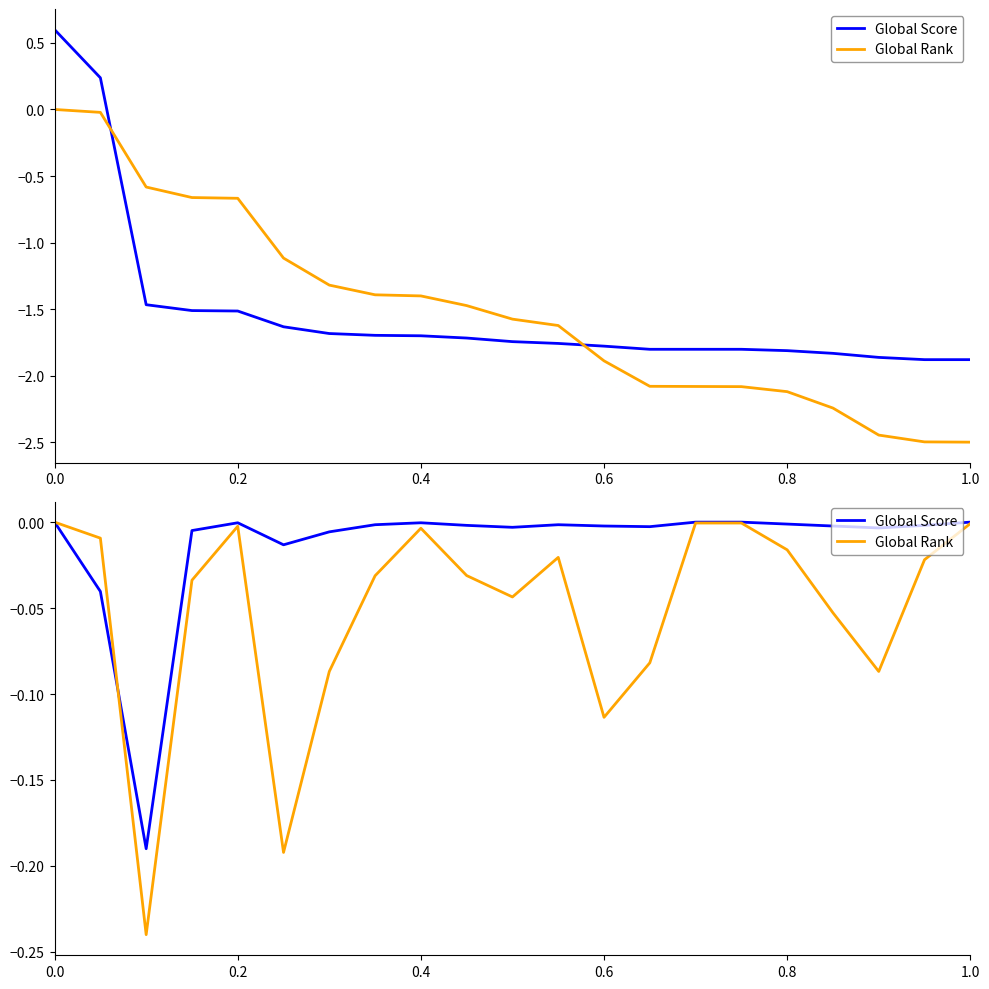

How many intersections are there between Global Score and Global Rank?

1